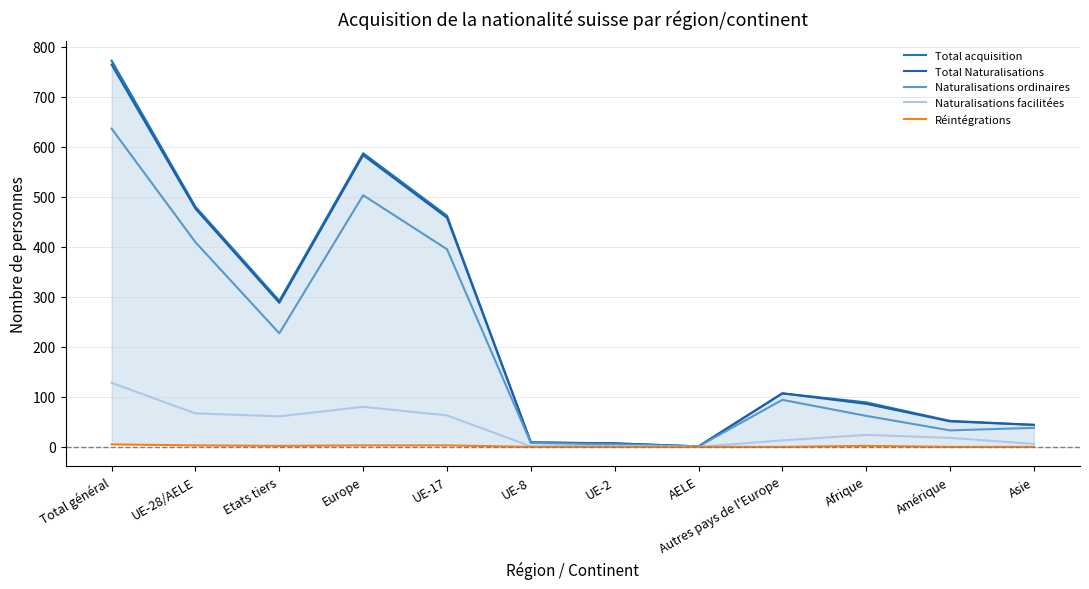

What is the difference between the Naturalisations facilitées values at Asie and Afrique?

18